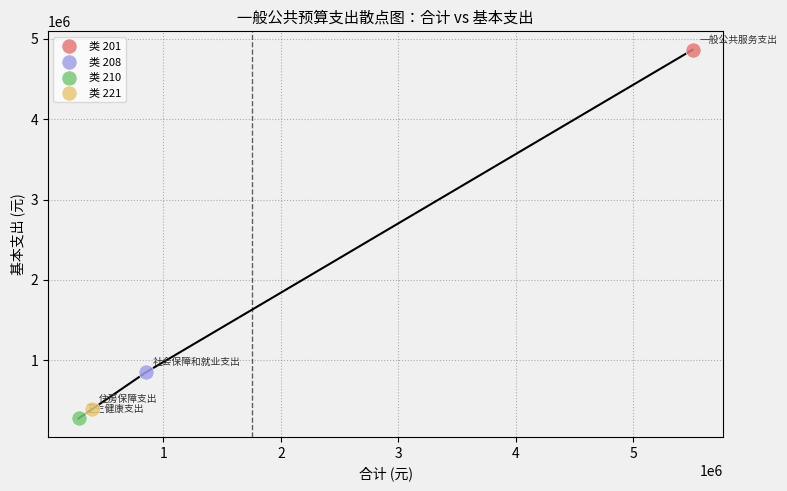

What are all the series names shown in the legend?

类 201, 类 208, 类 210, 类 221